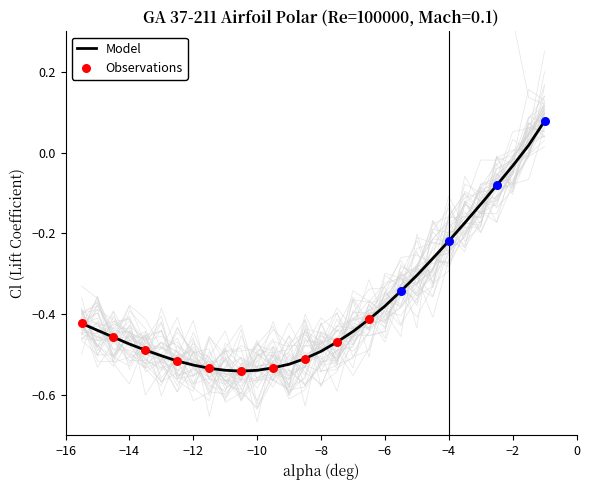

True or false: Model has a value of -0.5 at −6.

False